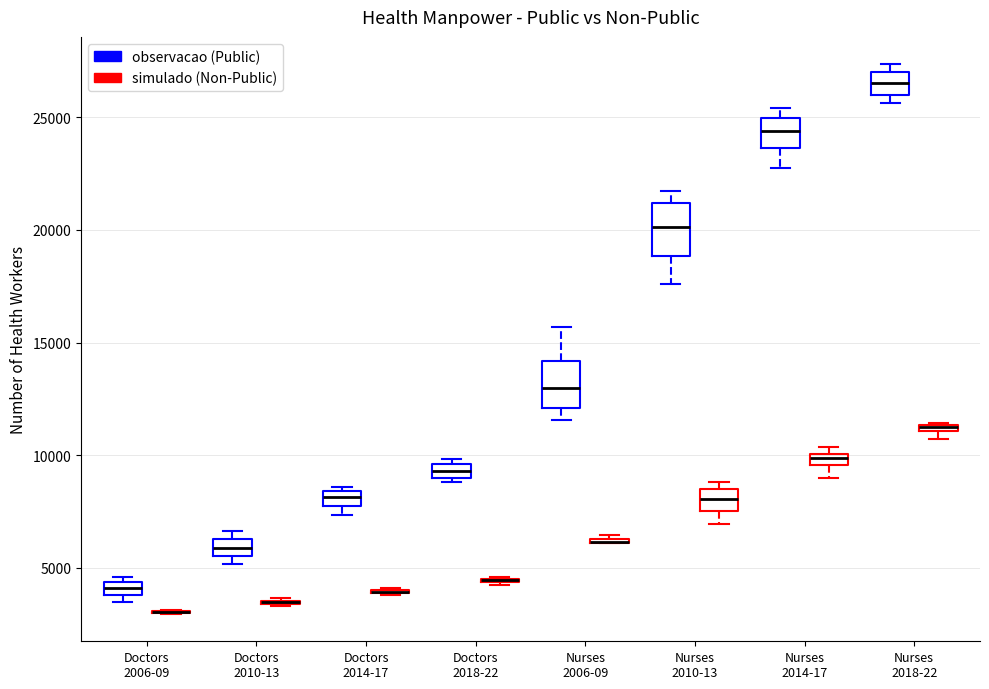

Where does the median line of the box for Nurses 2010-13 (observacao (Public)) sit on the y-axis? The values are not printed on the chart, so give them approximately, as read against the axis.

20000